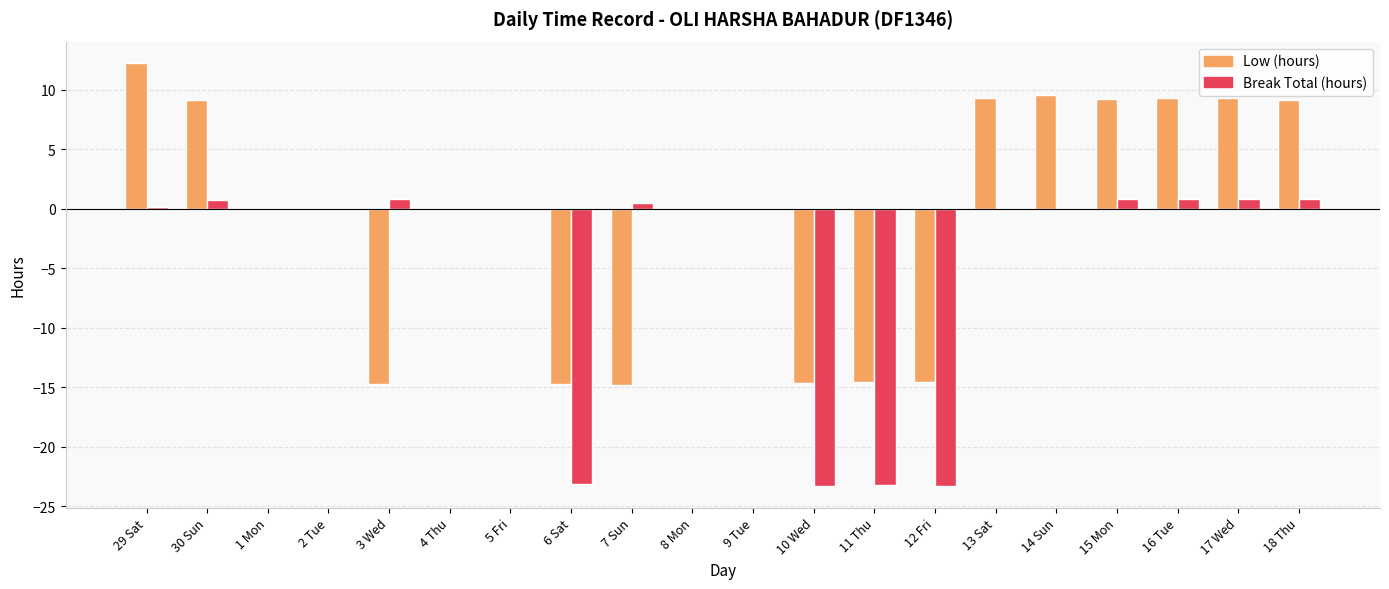

What is the maximum value shown in the chart?

12.3